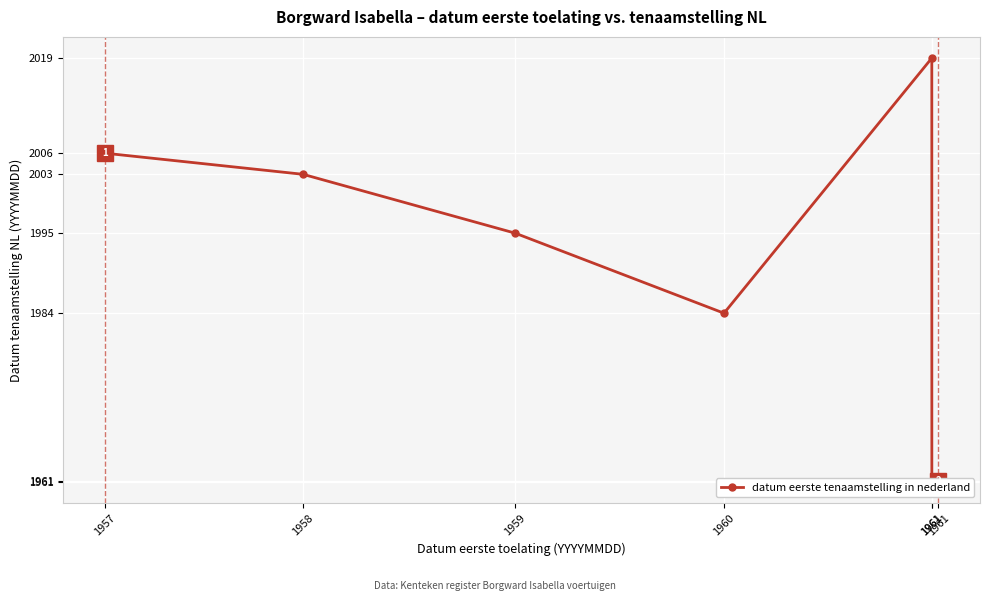

What is the difference between the maximum and minimum values?

579519